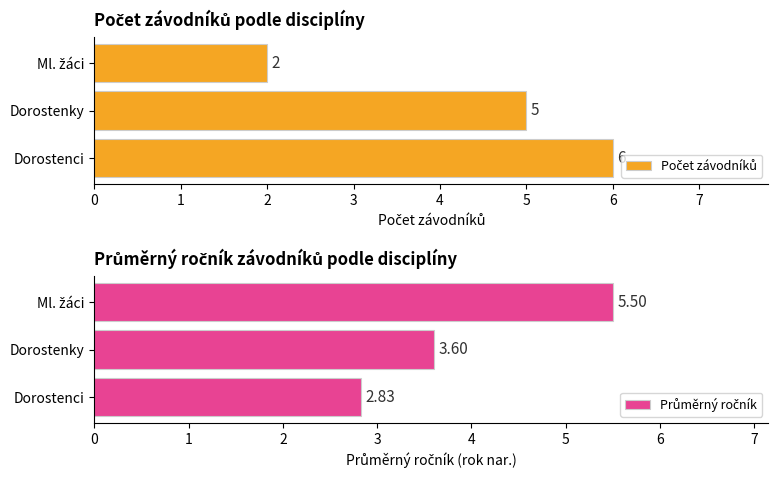

What is the smallest value displayed?

2.0